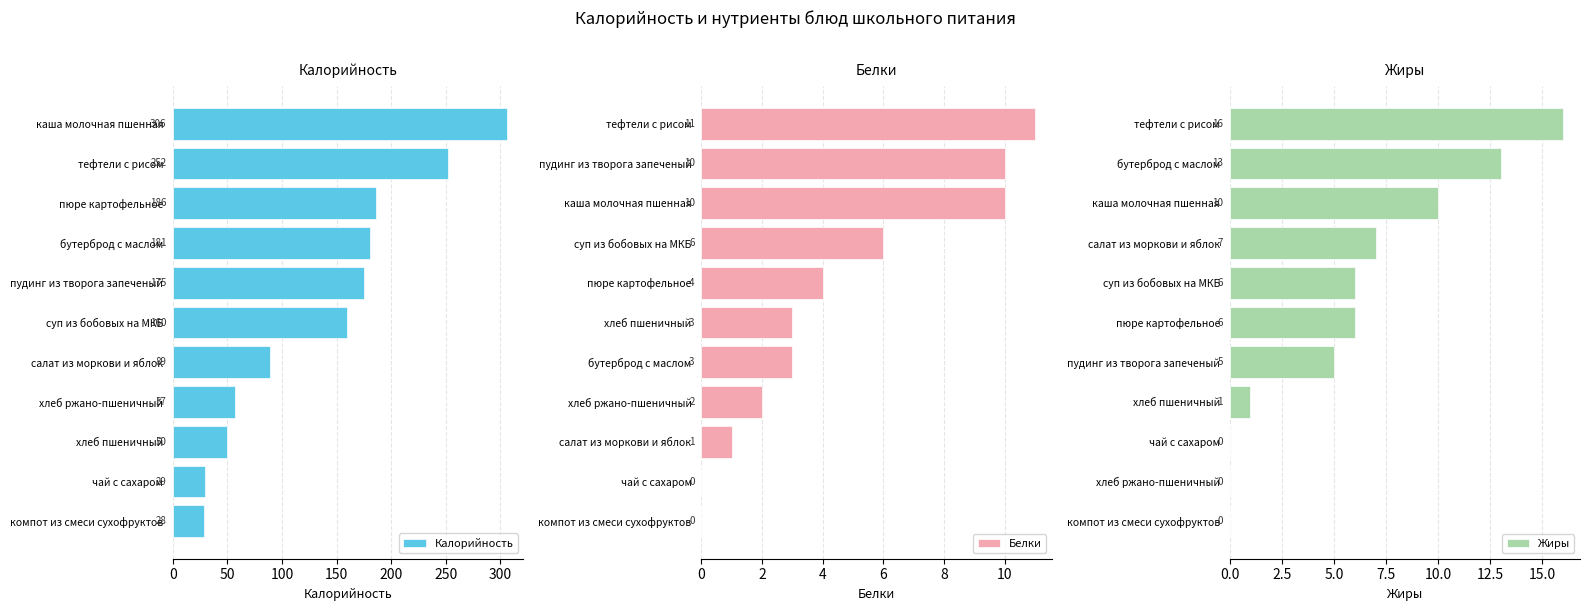

How many data points in Белки are less than 3?

4